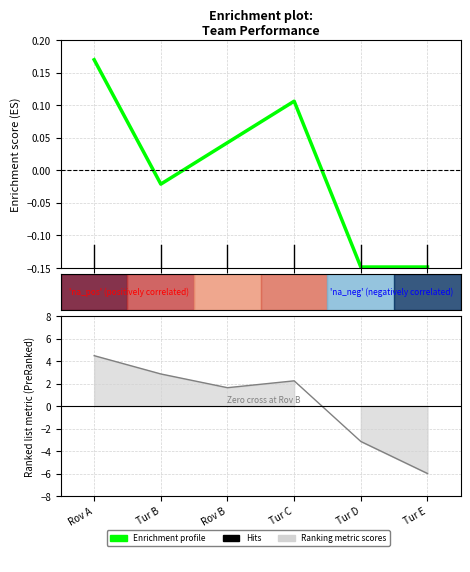

List the series in order of their peak value, lowest first.

Enrichment profile, Ranking metric scores